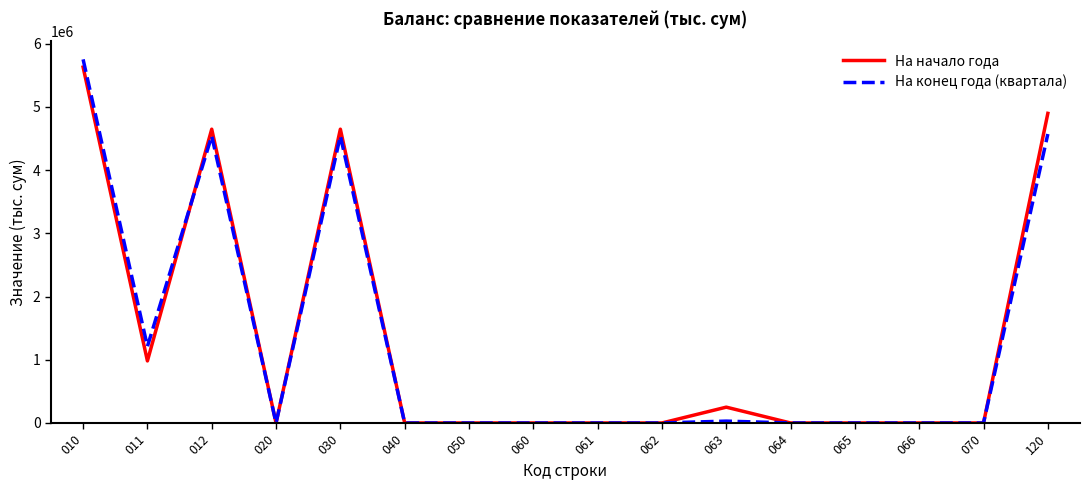

What is the maximum value for На конец года (квартала)?

5752117.4